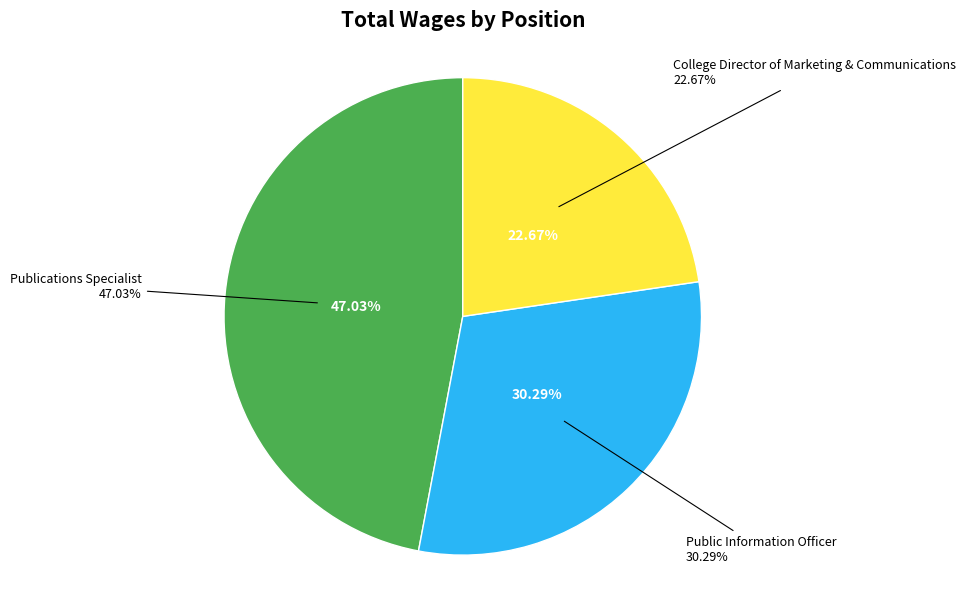

Approximately how many times larger is the value at Publications Specialist compared to College Director of Marketing & Communications?

2.1